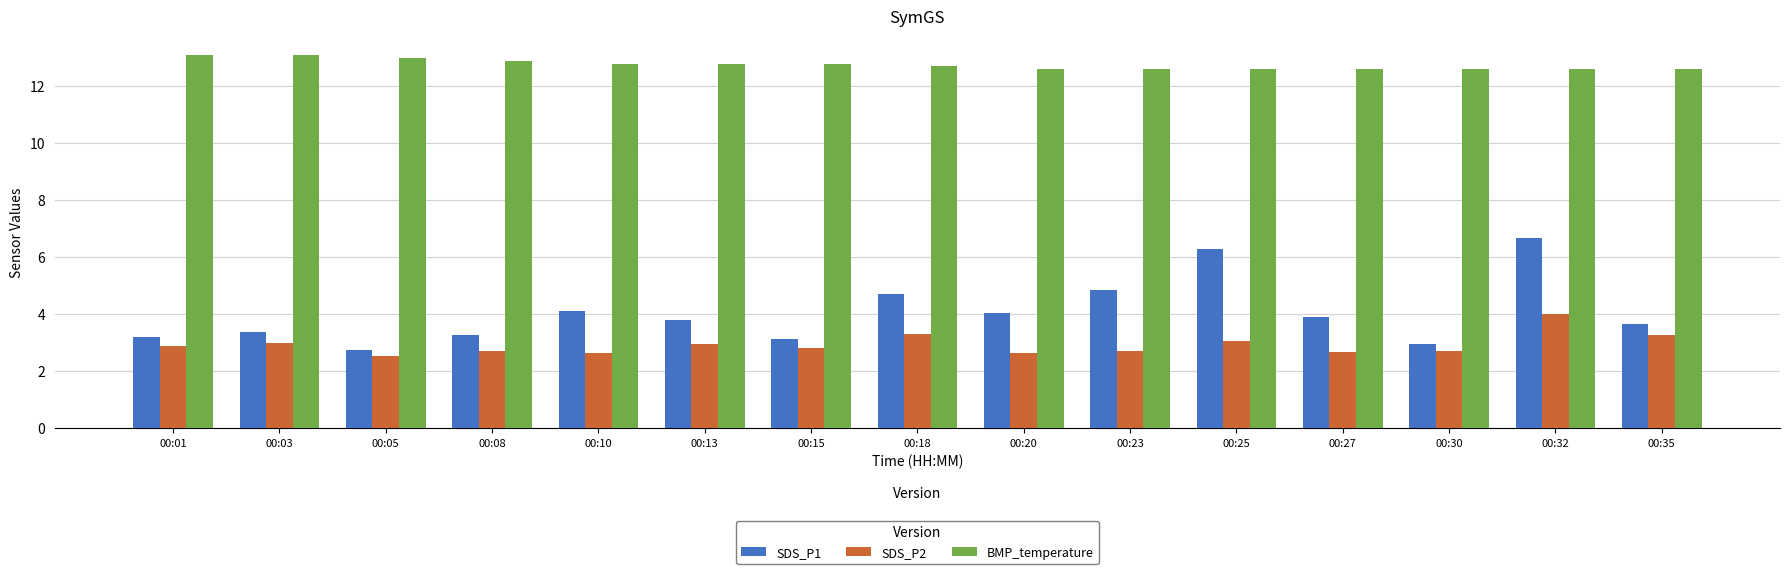

How many bars are there in each group?

3